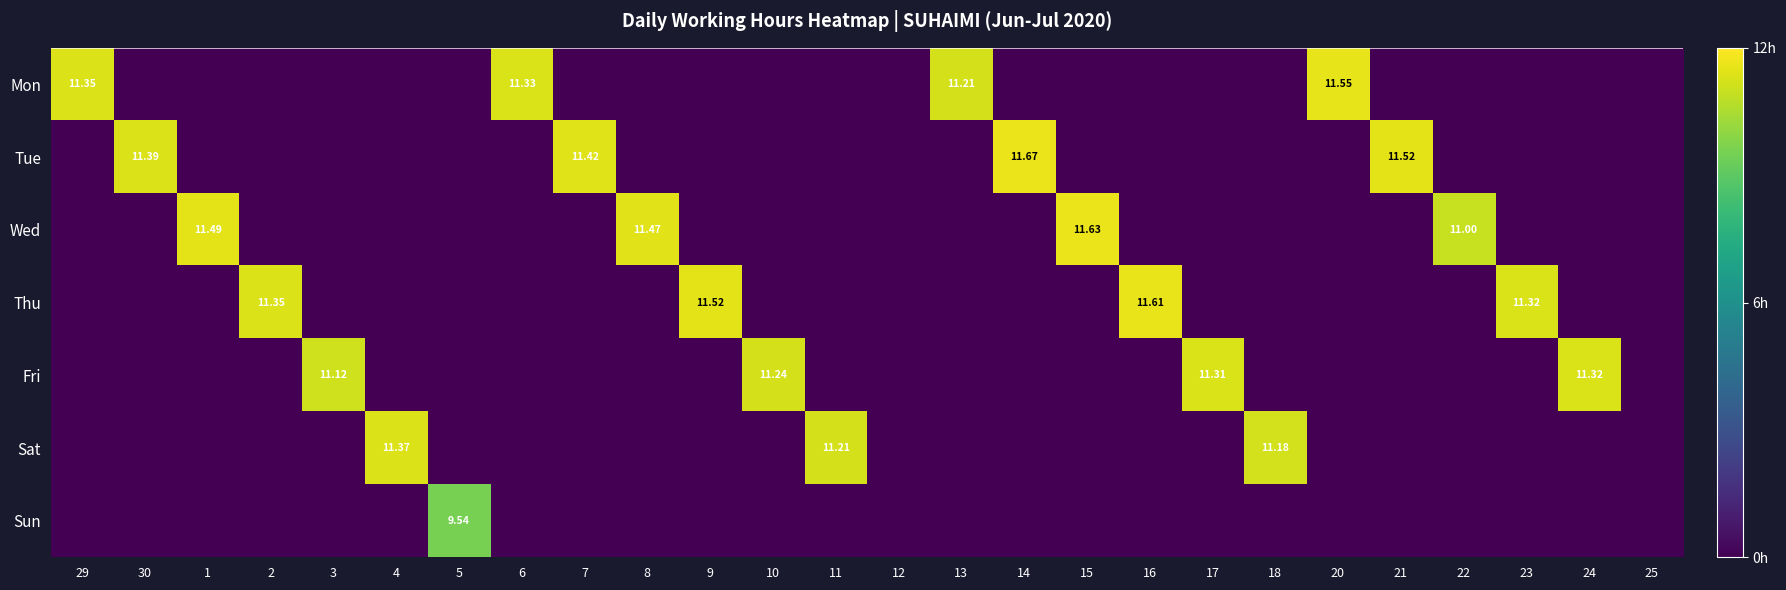

At 25, list the series in order from largest to smallest.

Mon, Tue, Wed, Thu, Fri, Sat, Sun